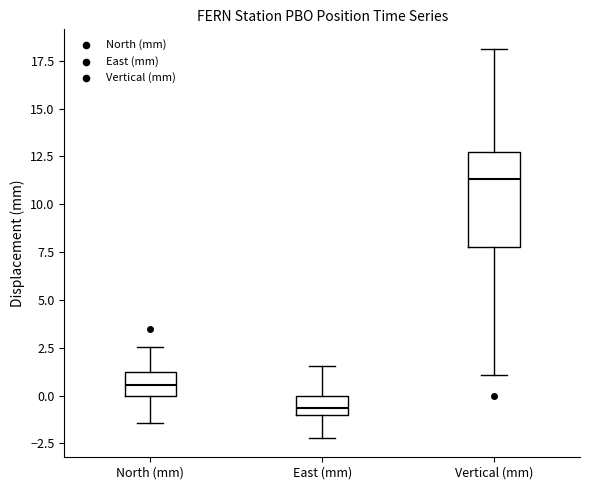

Reading left to right, transcribe this box plot: for each box, give where its median line is, the range the box spans, and where its two whiskers end, as read against the y-axis. The values are not printed on the chart, so give them approximately, as read against the axis.

North (mm): median 0.5, box 0.0 to 1.0, whiskers -1.5 to 2.5
East (mm): median -0.5, box -1.0 to 0.0, whiskers -2.0 to 1.5
Vertical (mm): median 11.5, box 8.0 to 13.0, whiskers 1.0 to 18.0